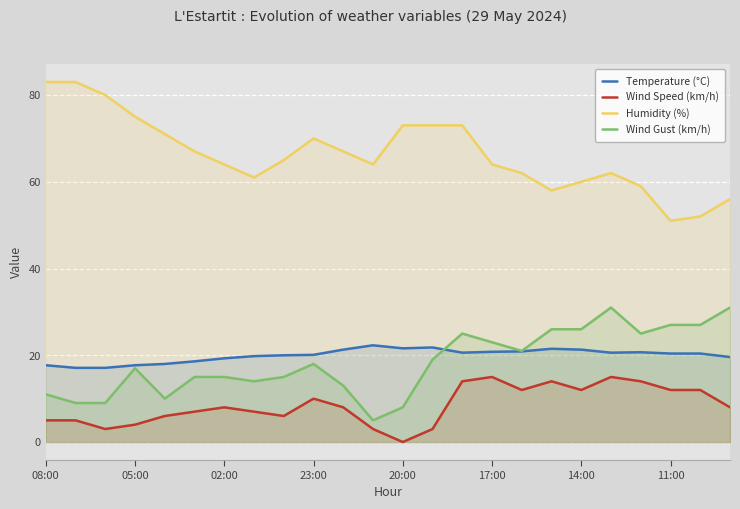

How many data points does each series have?

24